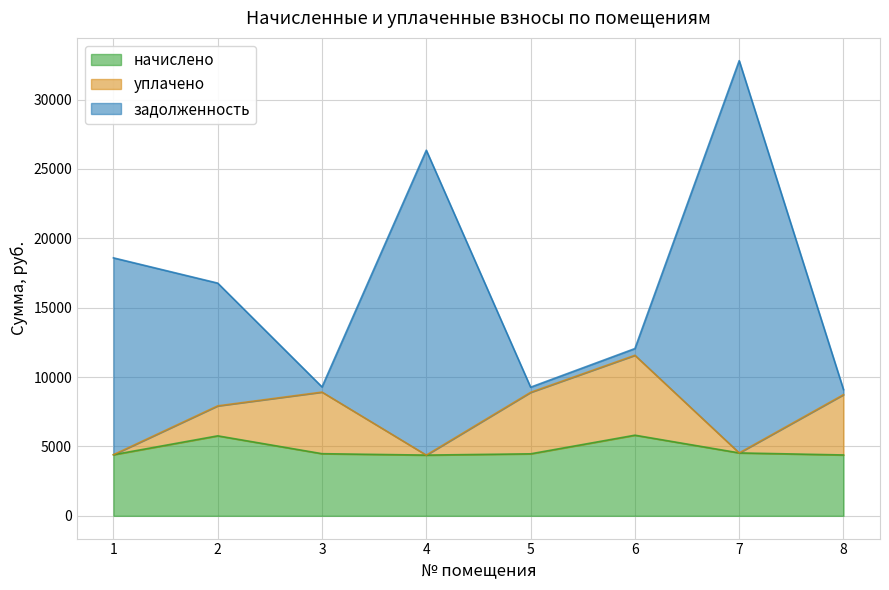

At which category is the sum across all series the highest?

7